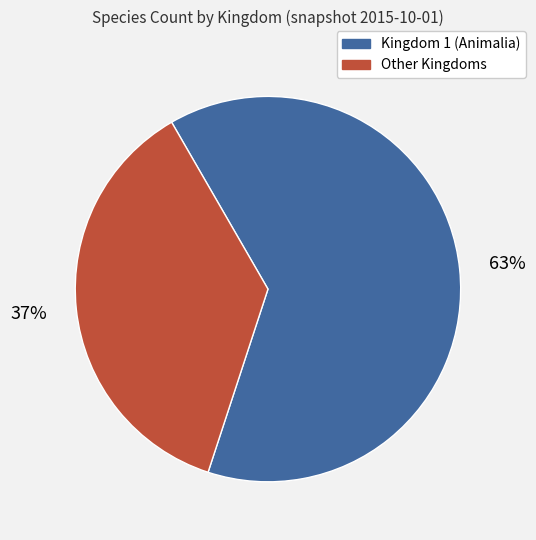

Is there any slice that represents more than half of the pie?

Yes